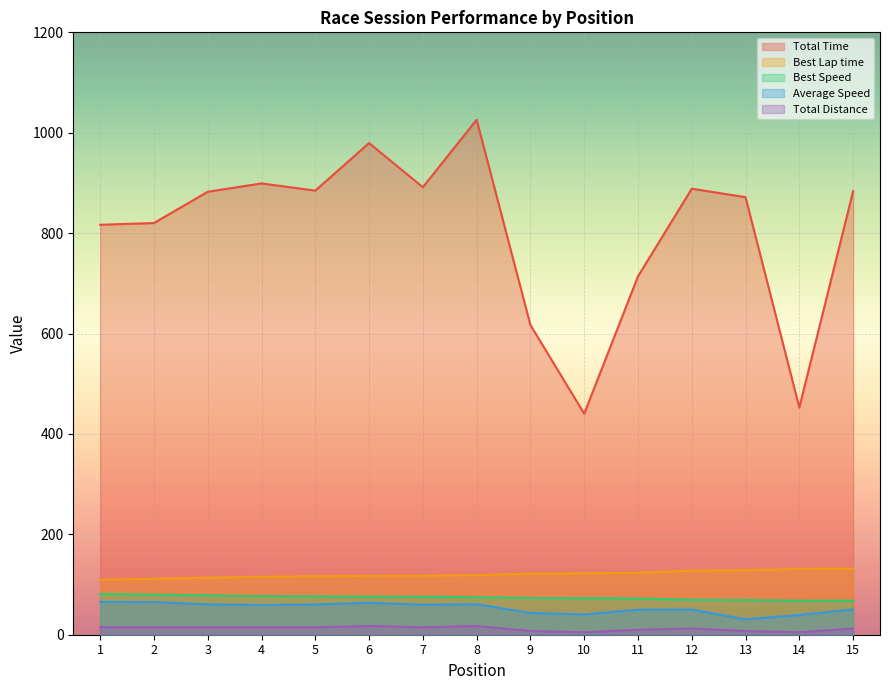

Which series has the largest range (max minus min)?

Total Time